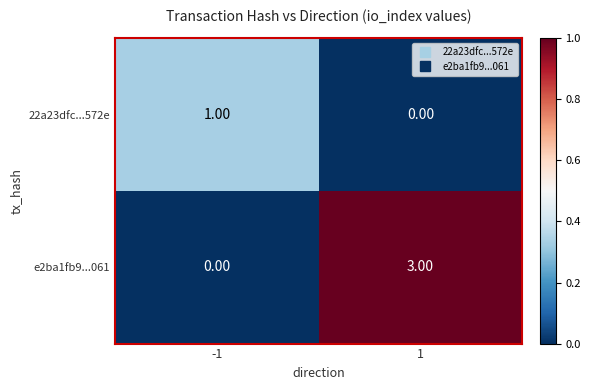

Rank the series by their maximum value, from lowest to highest.

22a23dfc...572e, e2ba1fb9...061